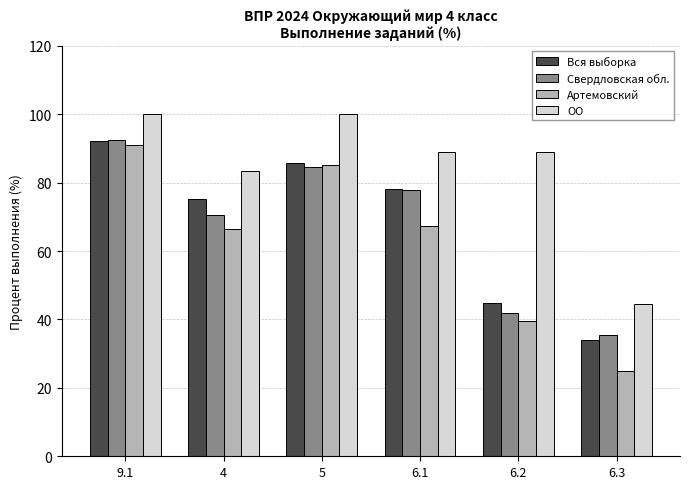

At which label does ОО first exceed 88?

9.1